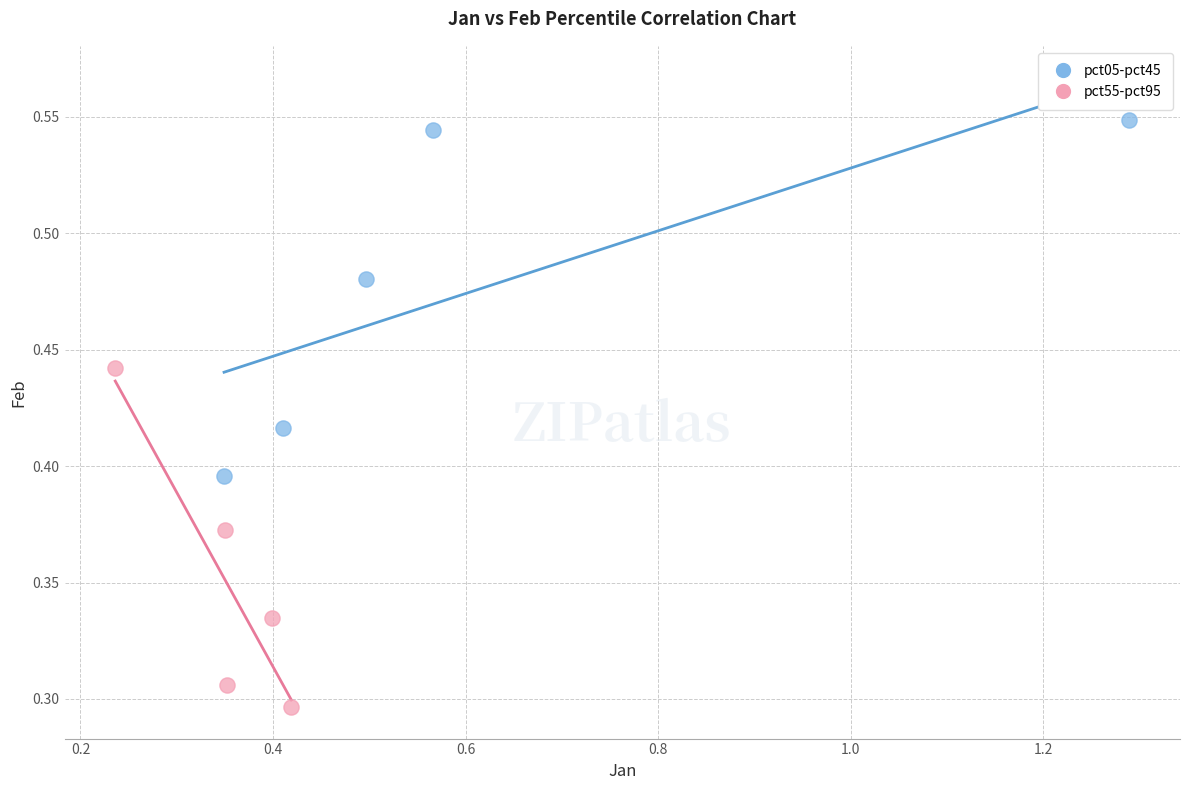

Which series reaches the minimum Y coordinate?

pct55-pct95